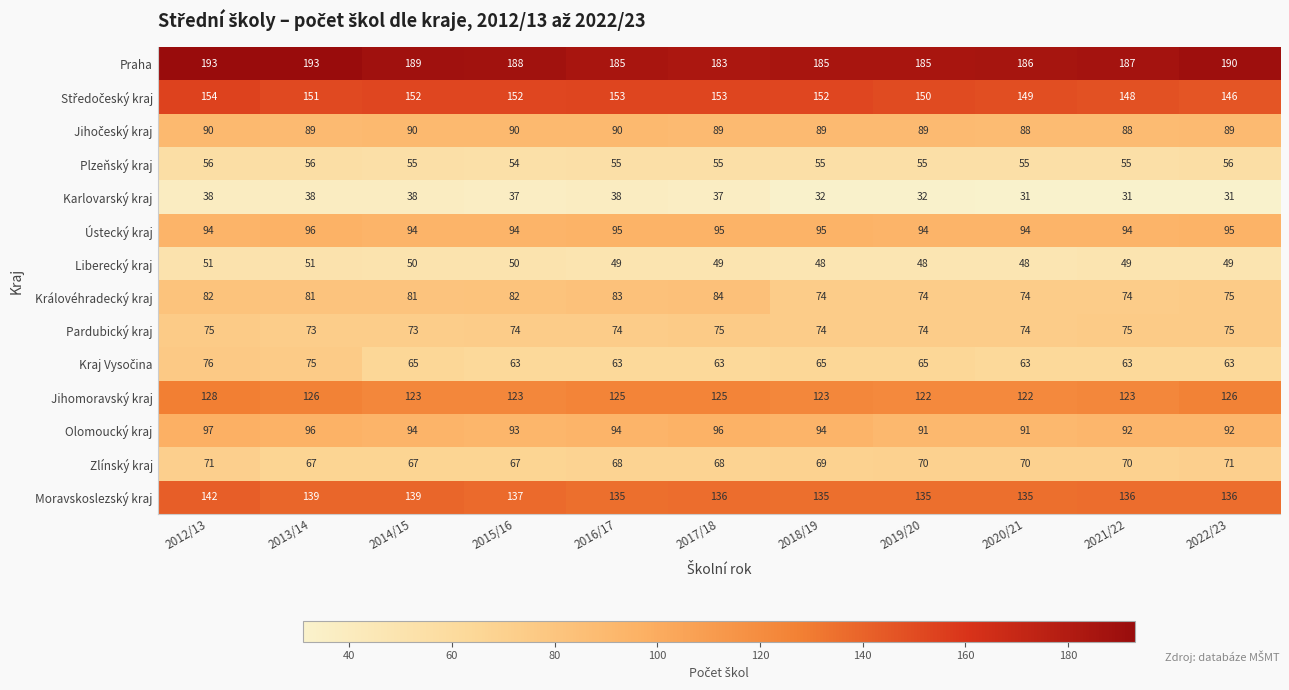

Count the number of data series in this chart.

14